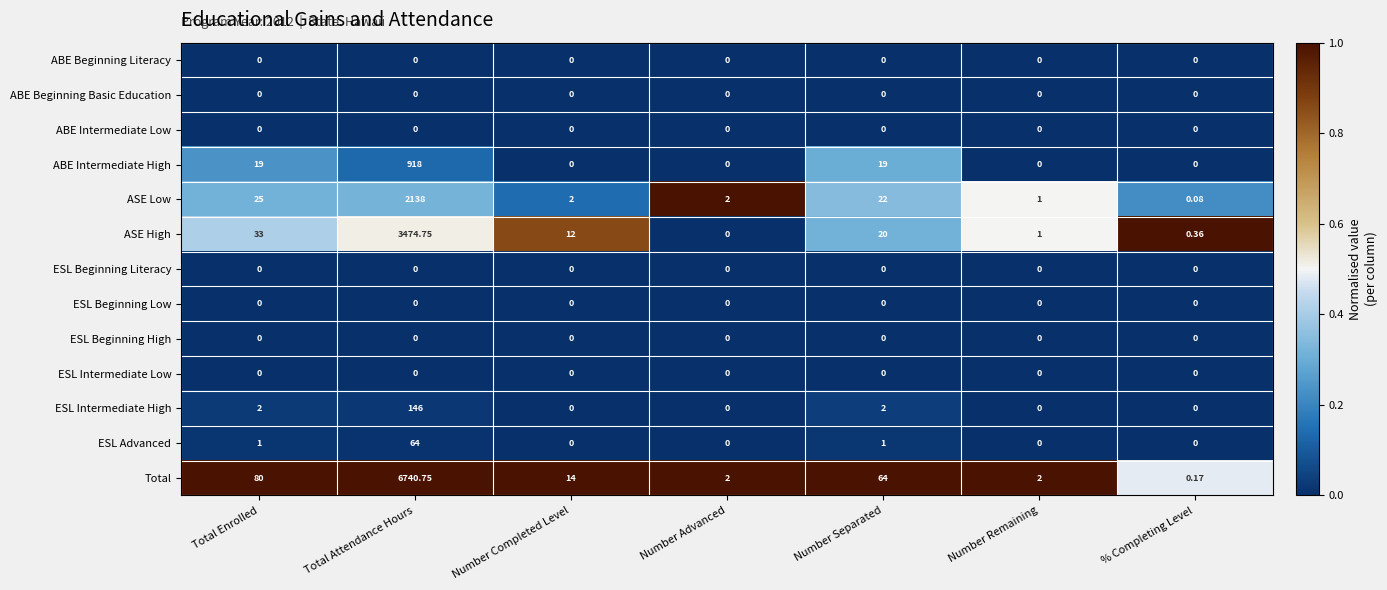

Which series has the largest total across all categories?

Total